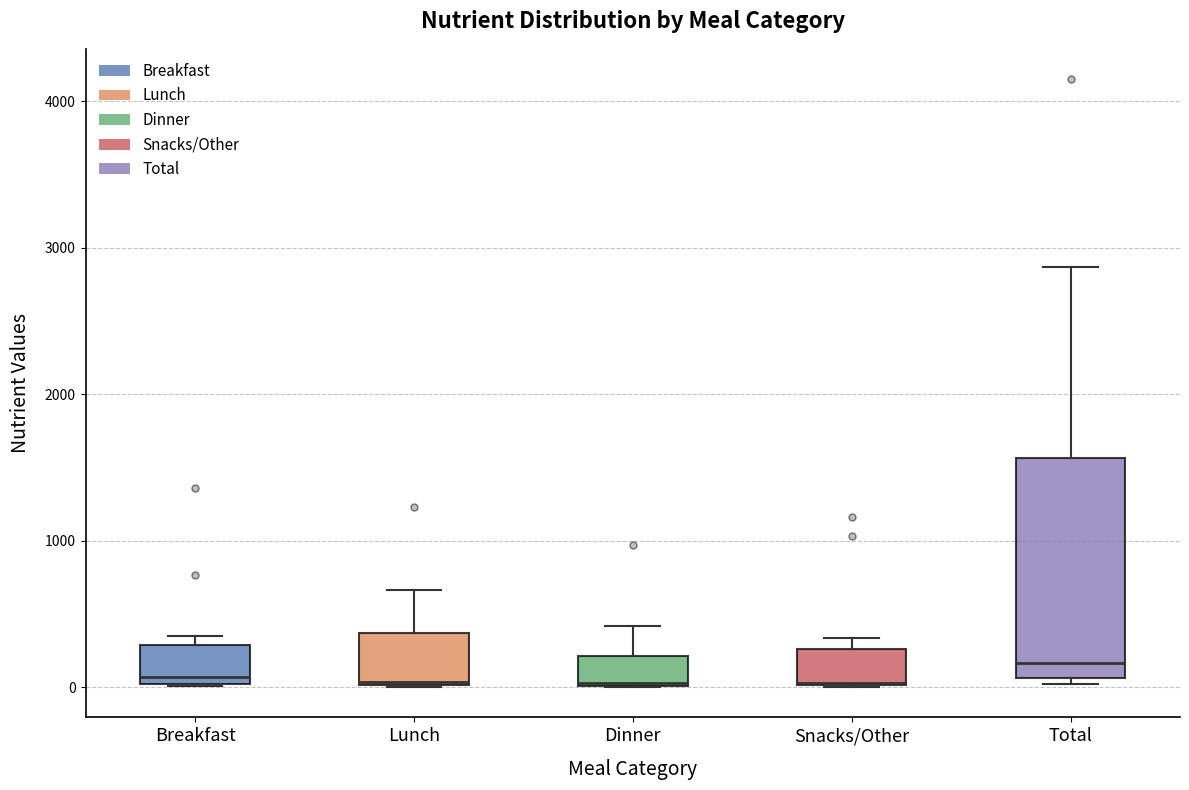

Which box is the tallest, from its lower edge to its upper edge?

Total